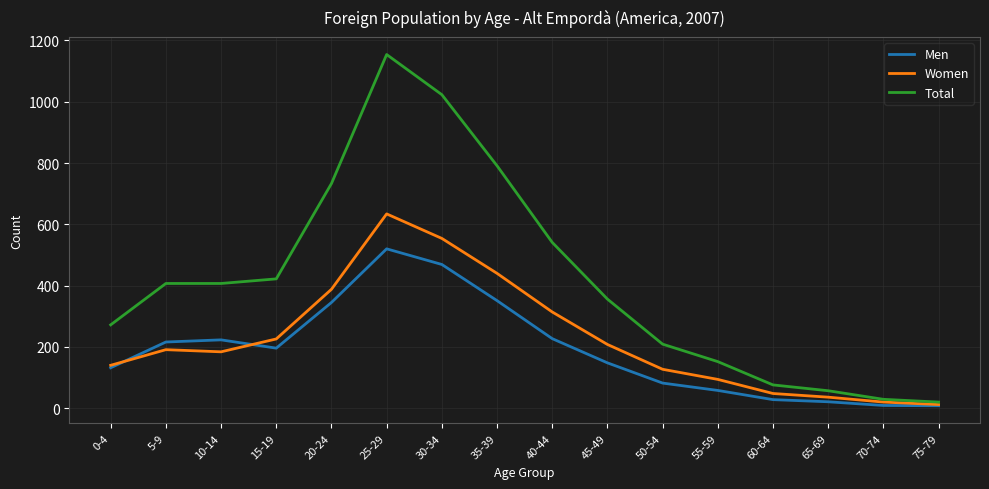

Rank the series by their average value, from lowest to highest.

Men, Women, Total